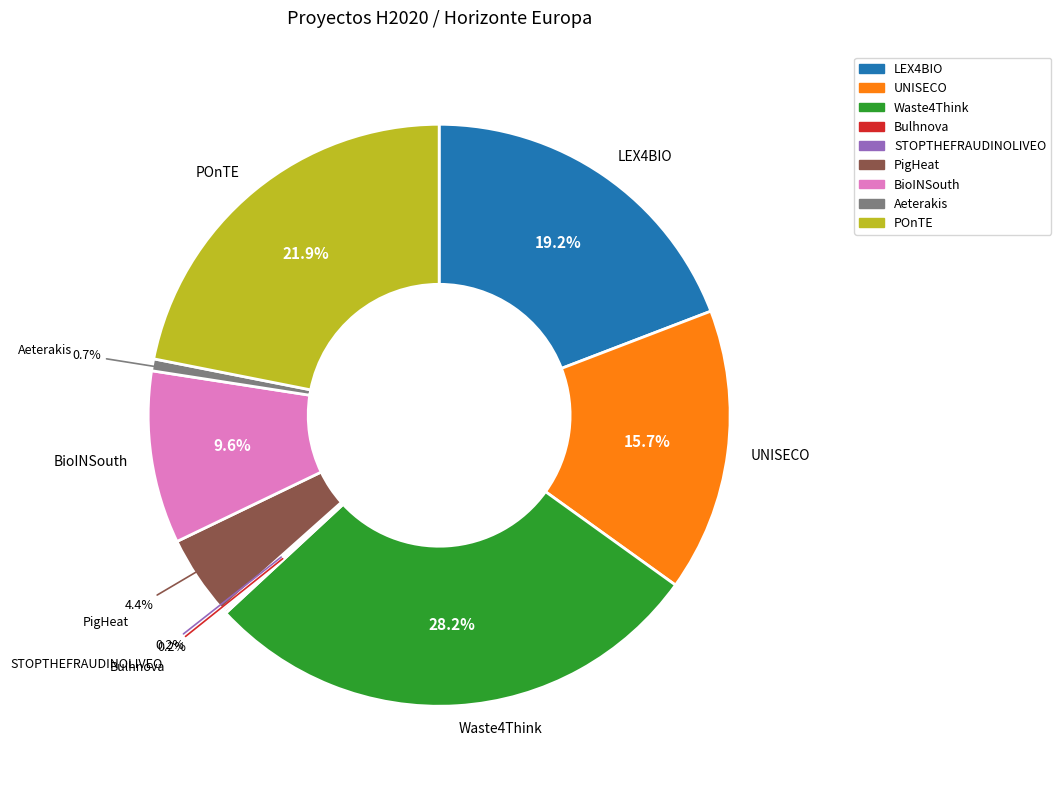

To the nearest percent, what portion does Waste4Think represent?

28%